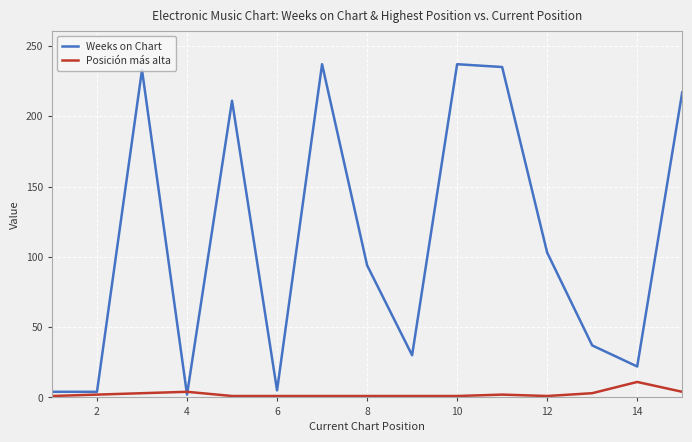

Which series has the largest range (max minus min)?

Weeks on Chart